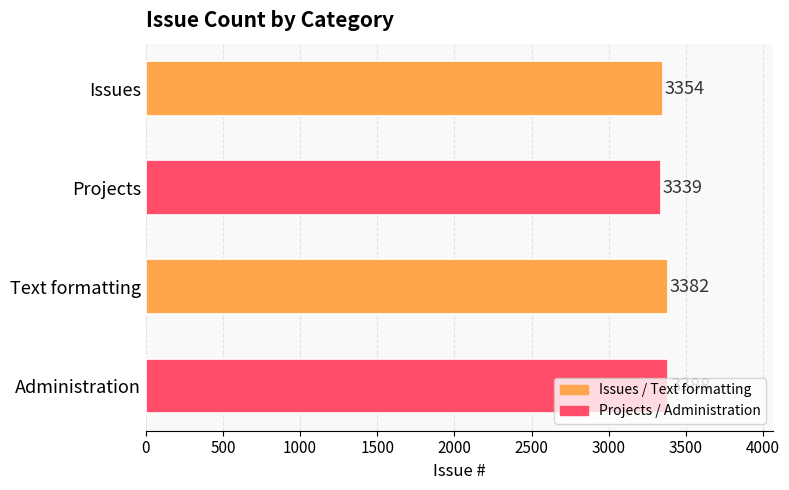

Where is the data nearest to the value 3363?

Issues